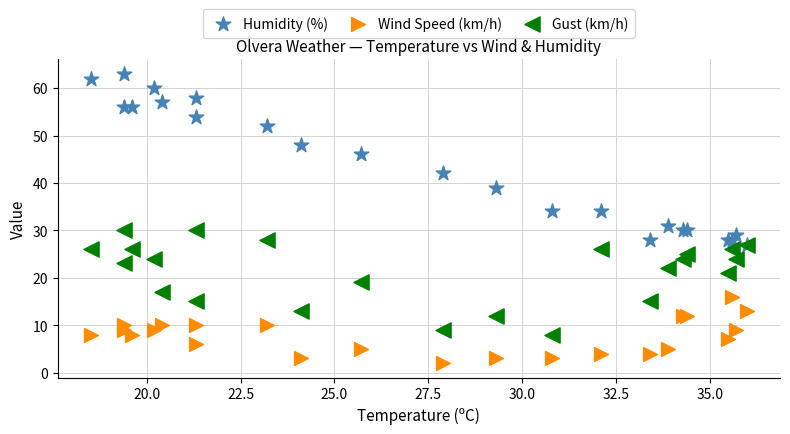

Across all series, what Y value is closest to 32?

31